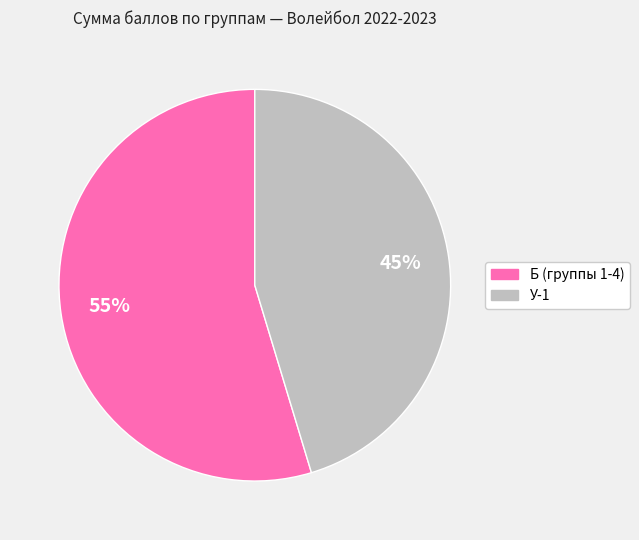

Do Б (группы 1-4) and У-1 together represent more than half of the pie?

Yes